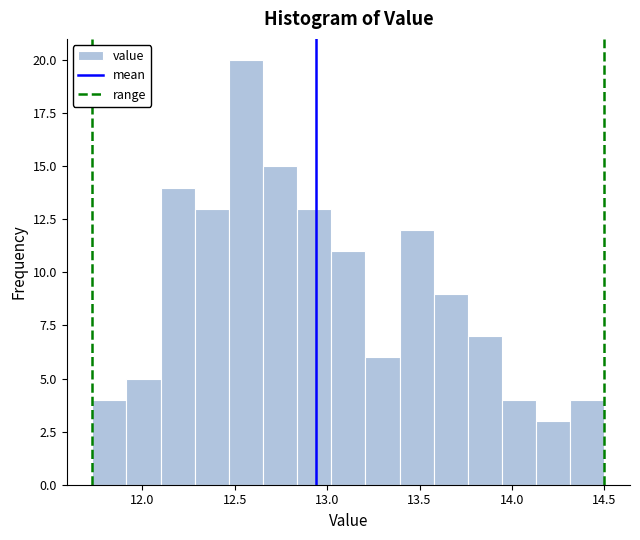

Read against the x-axis, roughly where is the centre of the tallest bar?

12.55